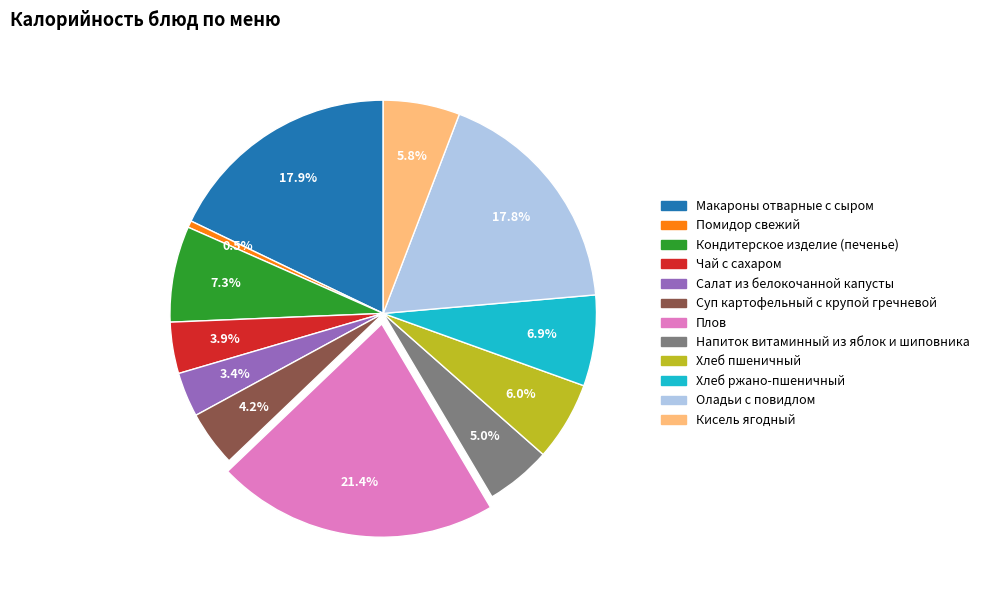

Combined, what portion of the pie is Кондитерское изделие (печенье) and Кисель ягодный?

13.1%